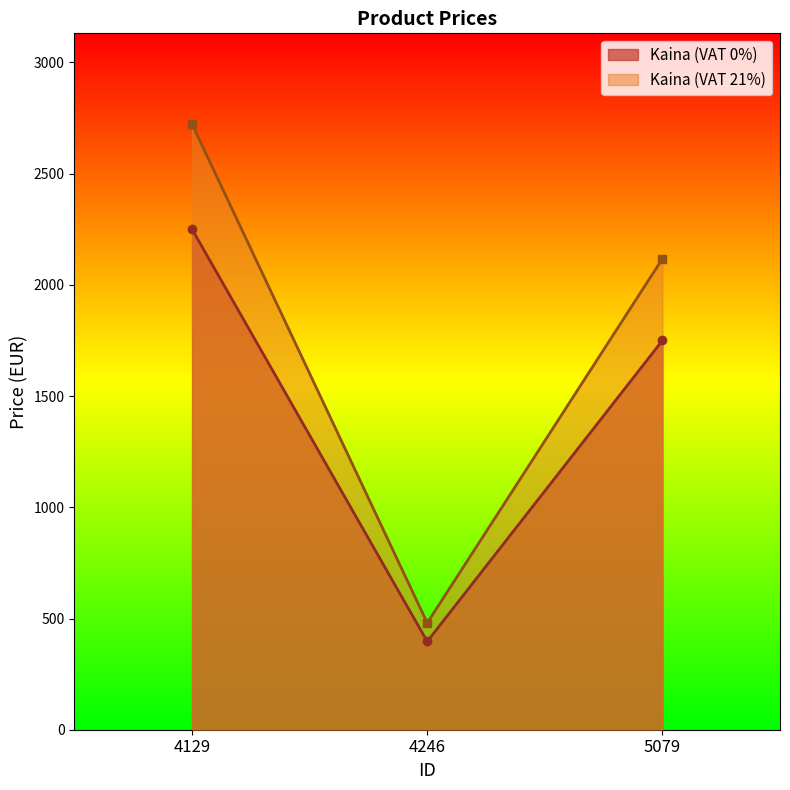

List the labels in order of Kaina (VAT 21%) value, largest first.

4129, 5079, 4246